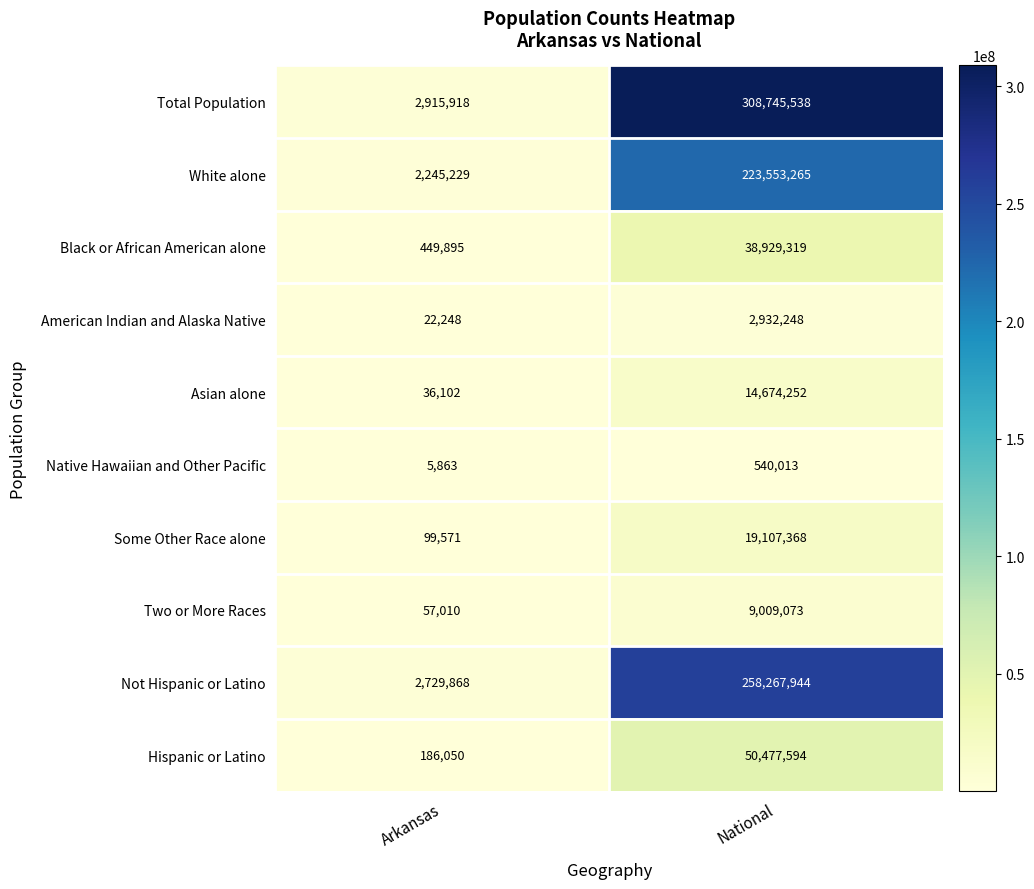

Count the number of categories in the chart.

2